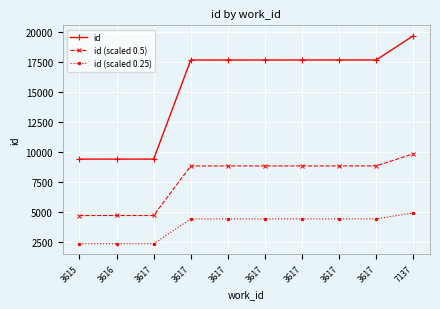

What is the lowest value of the id (scaled 0.25) series?

2347.0